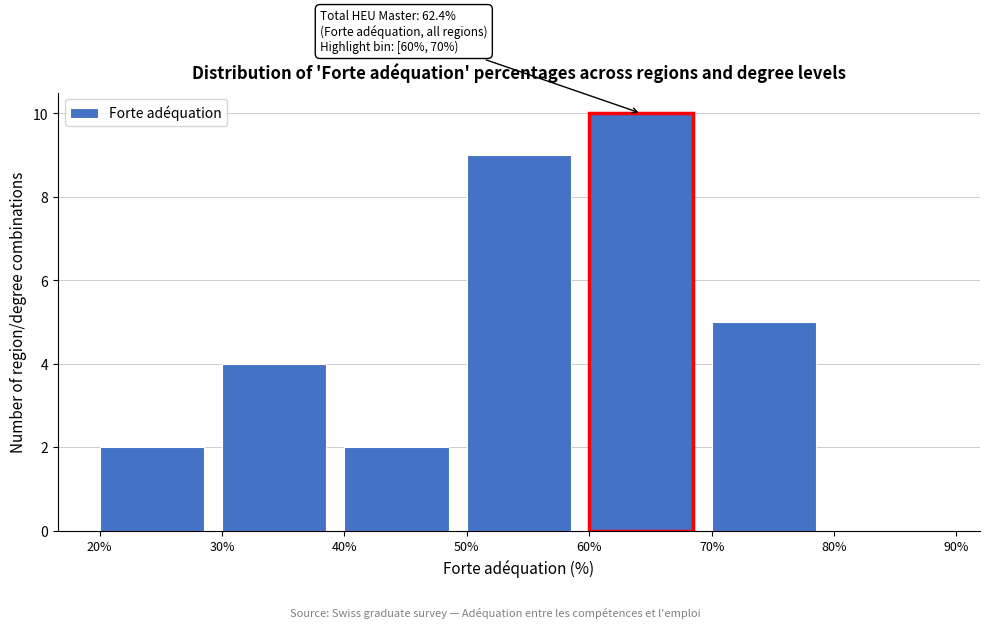

Which range on the x-axis has the tallest bar?

60% to 70%